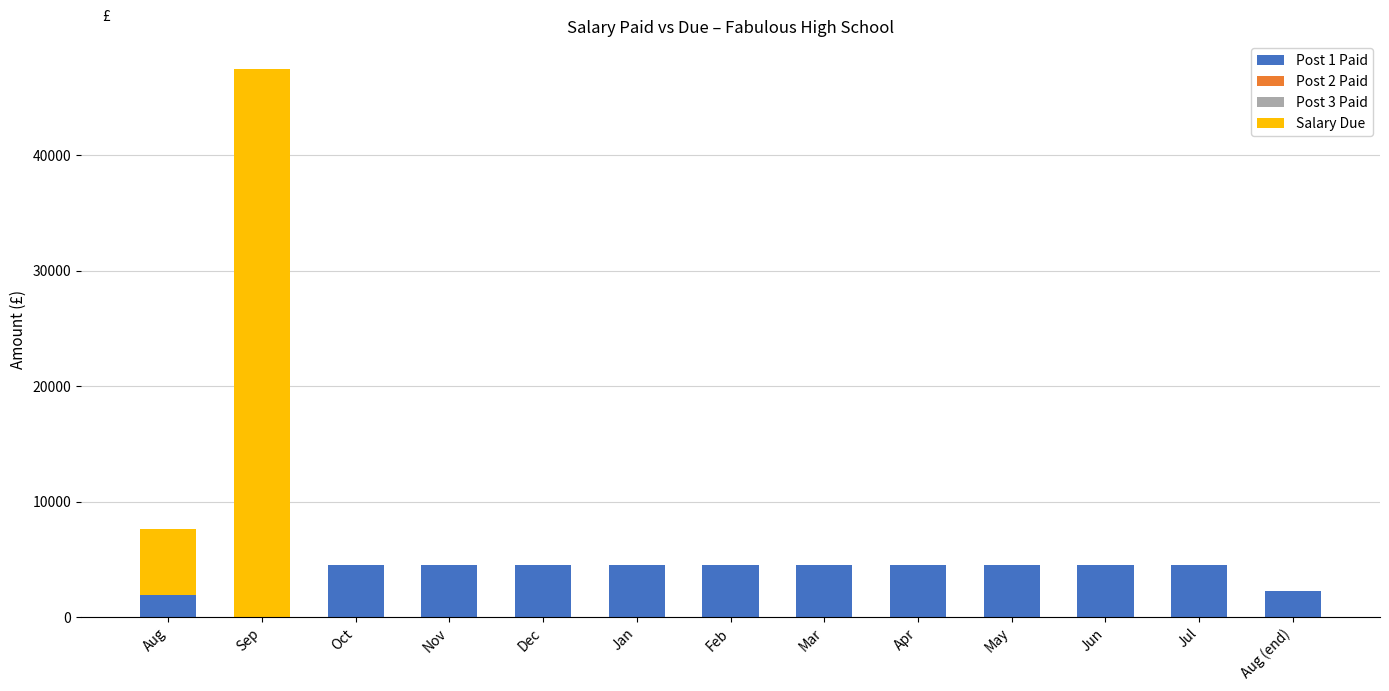

True or false: Post 1 Paid has a value of 4543.5 at Mar.

True